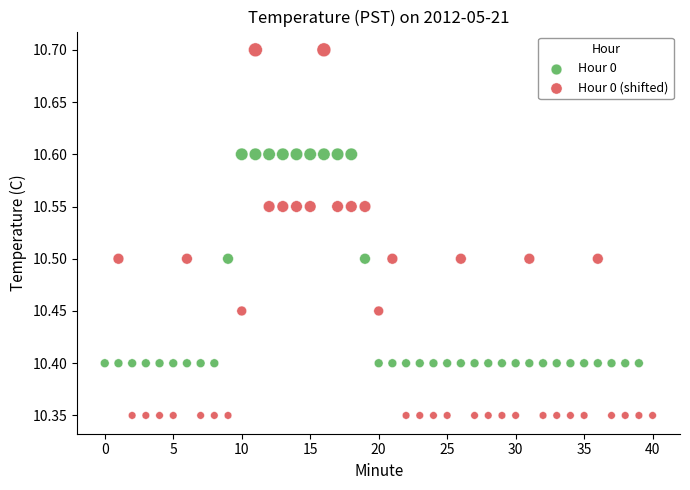

Which series reaches the minimum Y coordinate?

Hour 0 (shifted)